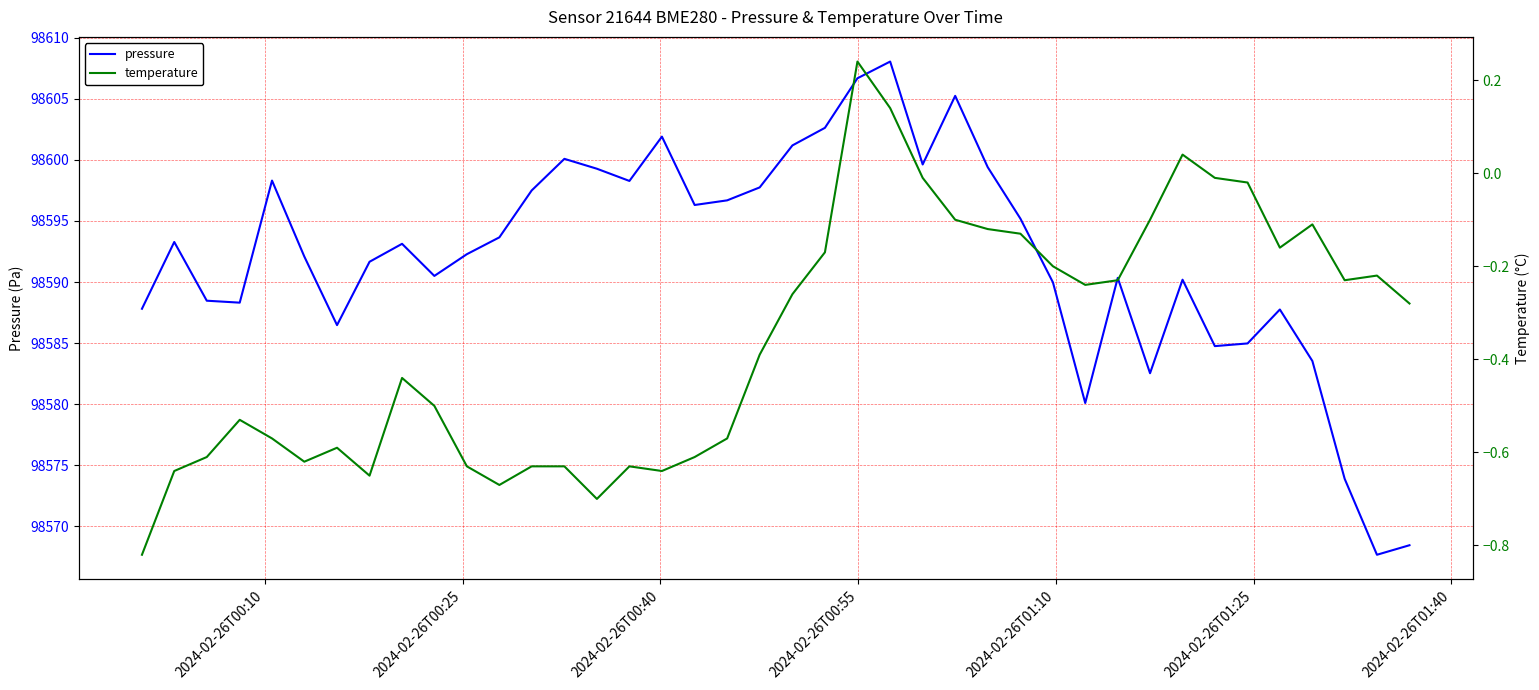

Does the chart have visible grid lines?

Yes